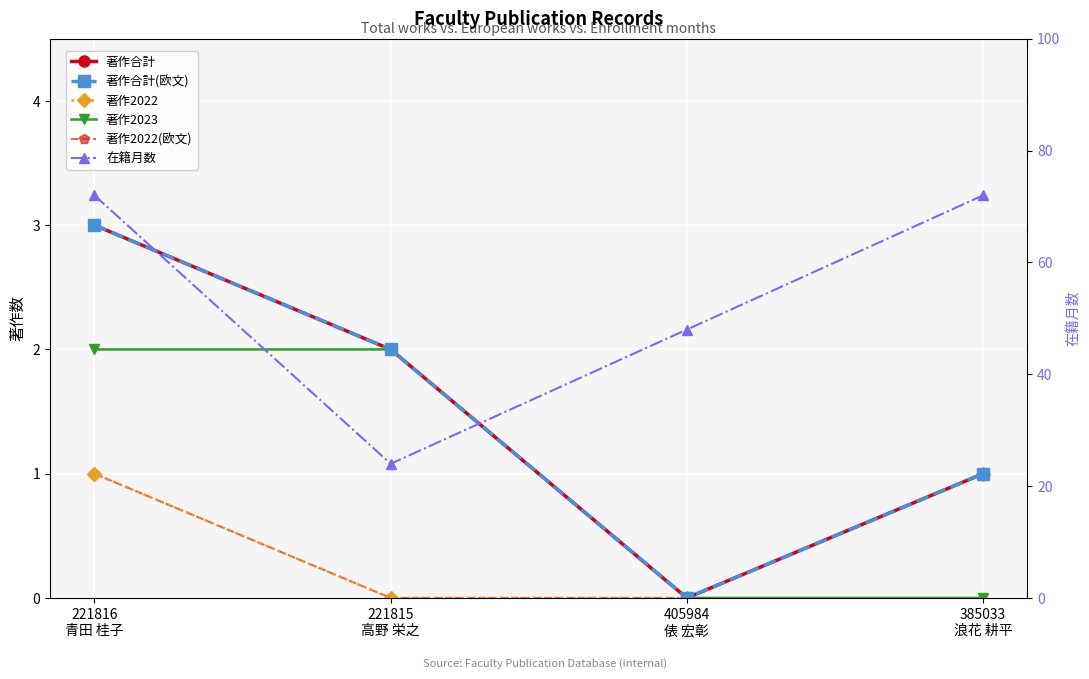

What is the greatest value displayed?

72